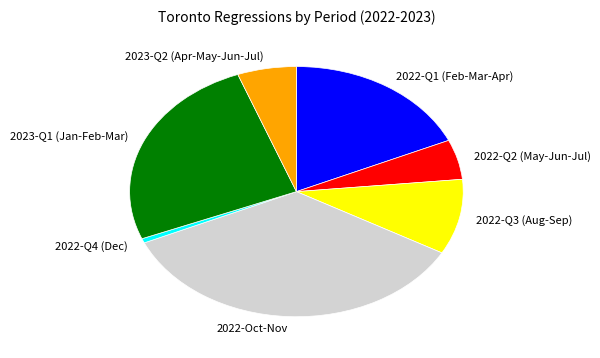

What is the largest slice in the pie chart?

2022-Oct-Nov